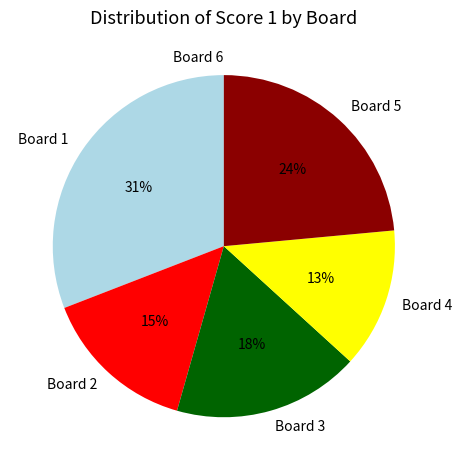

Is it true that Board 5 is 34% of the pie?

False